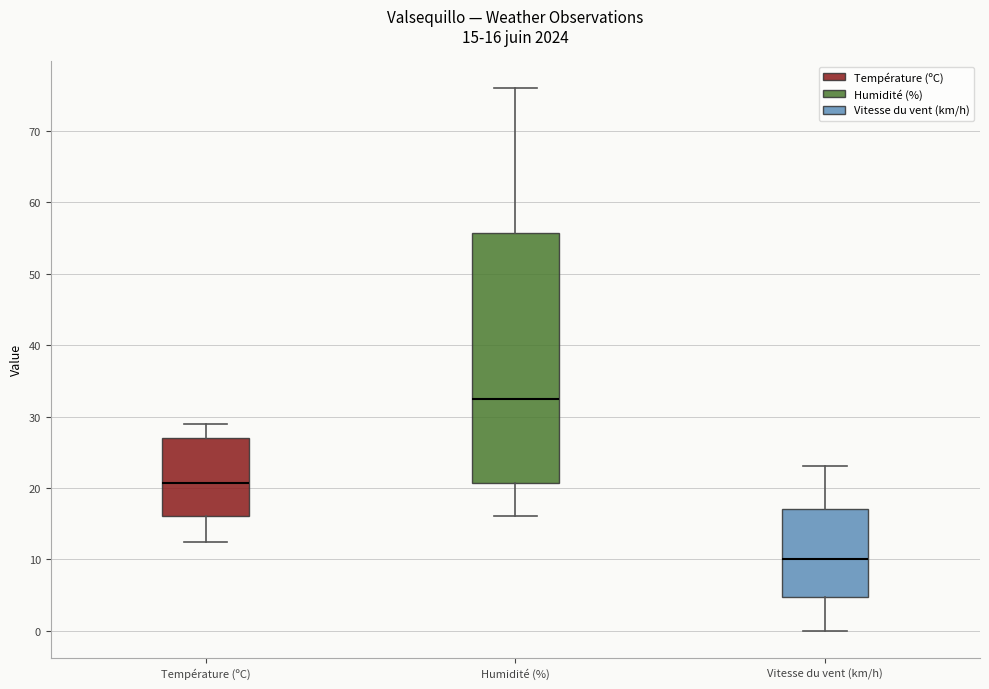

Comparing the boxes themselves (not the whiskers), which one is the tallest?

Humidité (%)